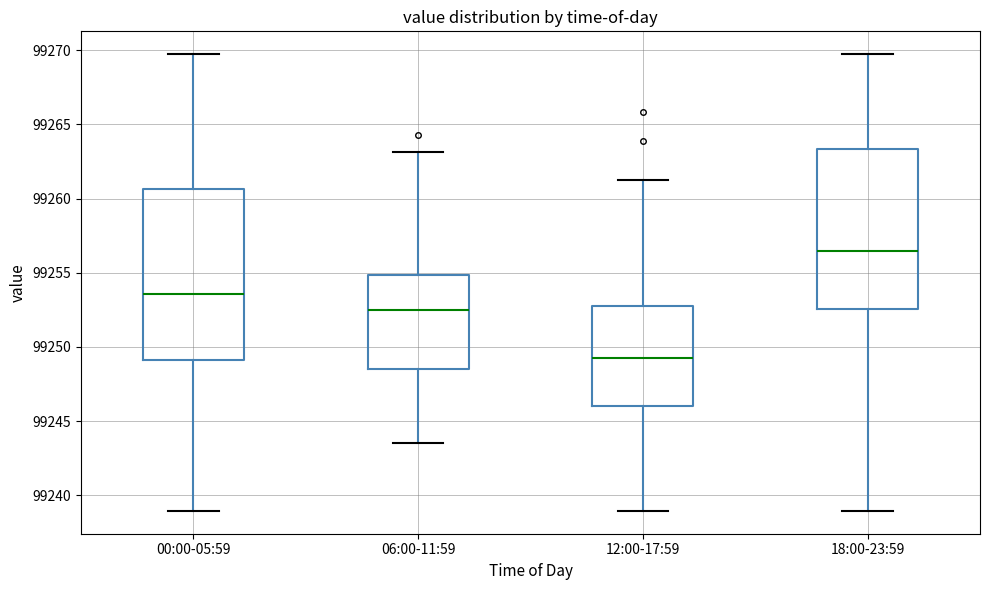

Reading left to right, read every box against the y-axis: the position of its median line, the range the box covers, and the ends of its whiskers. The values are not printed on the chart, so give them approximately, as read against the axis.

00:00-05:59: median 99253.5, box 99249.0 to 99260.5, whiskers 99239.0 to 99269.5
06:00-11:59: median 99252.5, box 99248.5 to 99255.0, whiskers 99243.5 to 99263.0
12:00-17:59: median 99249.0, box 99246.0 to 99252.5, whiskers 99239.0 to 99261.5
18:00-23:59: median 99256.5, box 99252.5 to 99263.5, whiskers 99239.0 to 99269.5